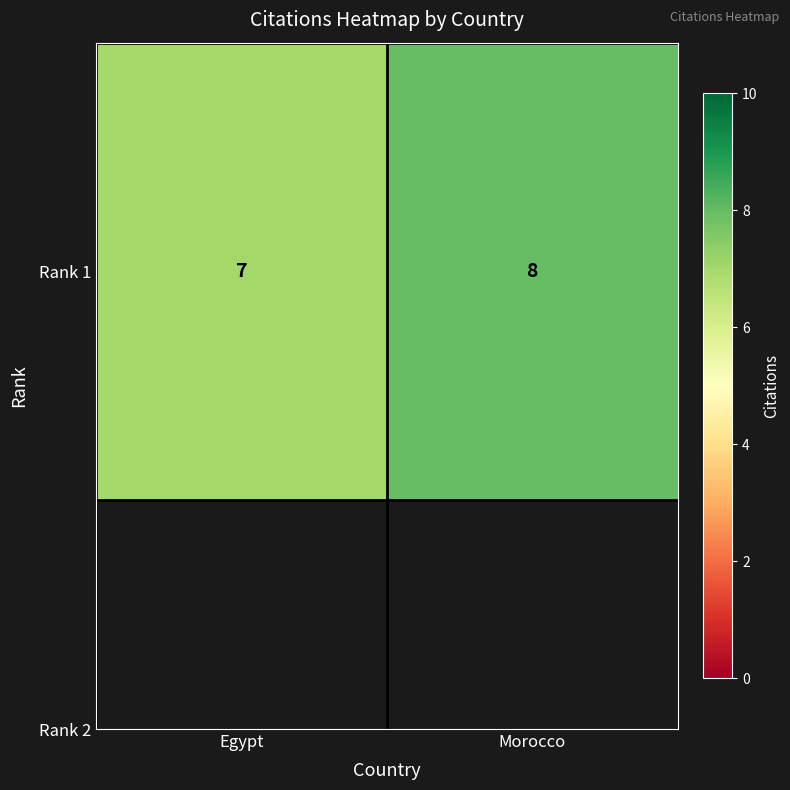

Reading left to right, list all the values displayed in this chart.

Egypt=7	Morocco=8